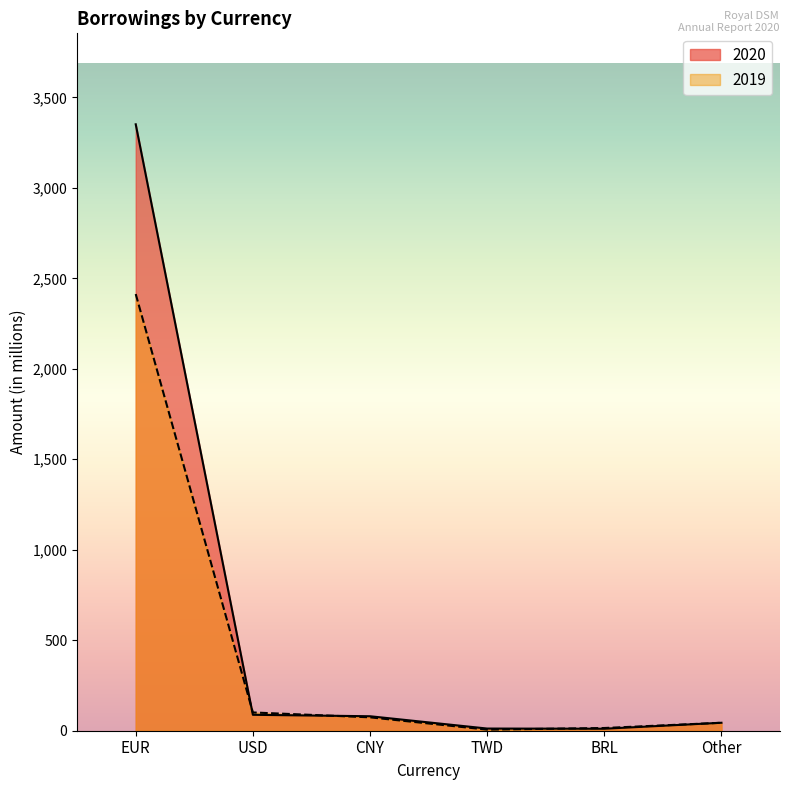

How many categories are shown in the chart?

6